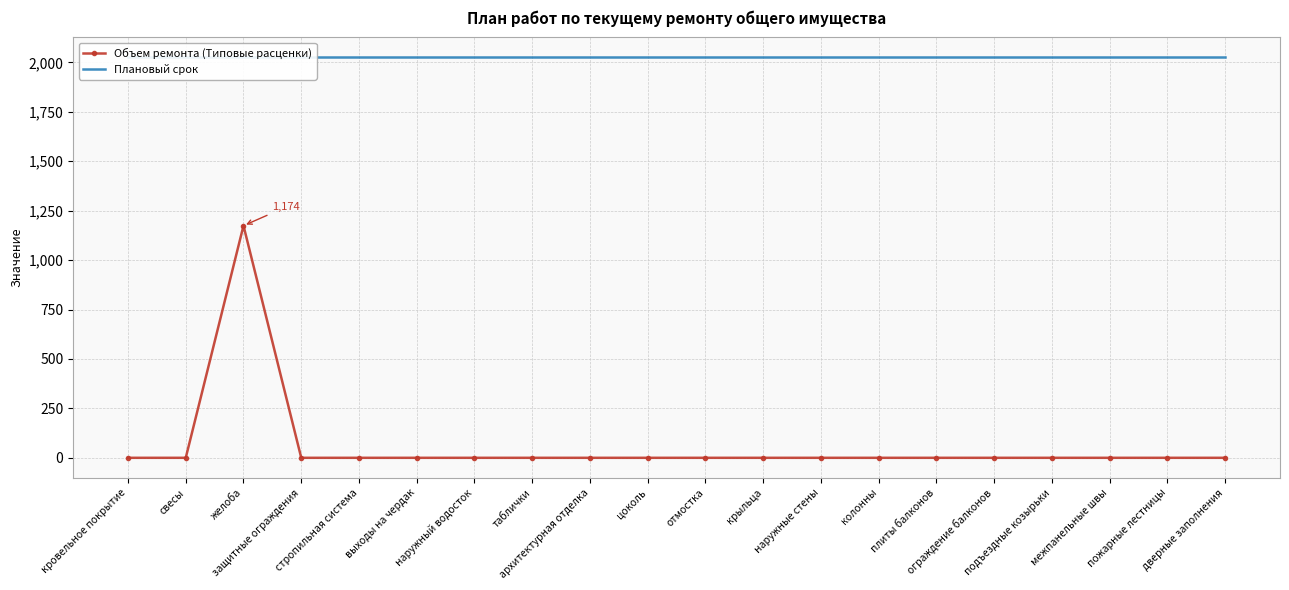

Reading left to right, list all the values displayed in this chart.

Объем ремонта (Типовые расценки): 0	0	1174	0	0	0	0	0	0	0	0	0	0	0	0	0	0	0	0	0
Плановый срок: 2025	2025	2025	2025	2025	2025	2025	2025	2025	2025	2025	2025	2025	2025	2025	2025	2025	2025	2025	2025